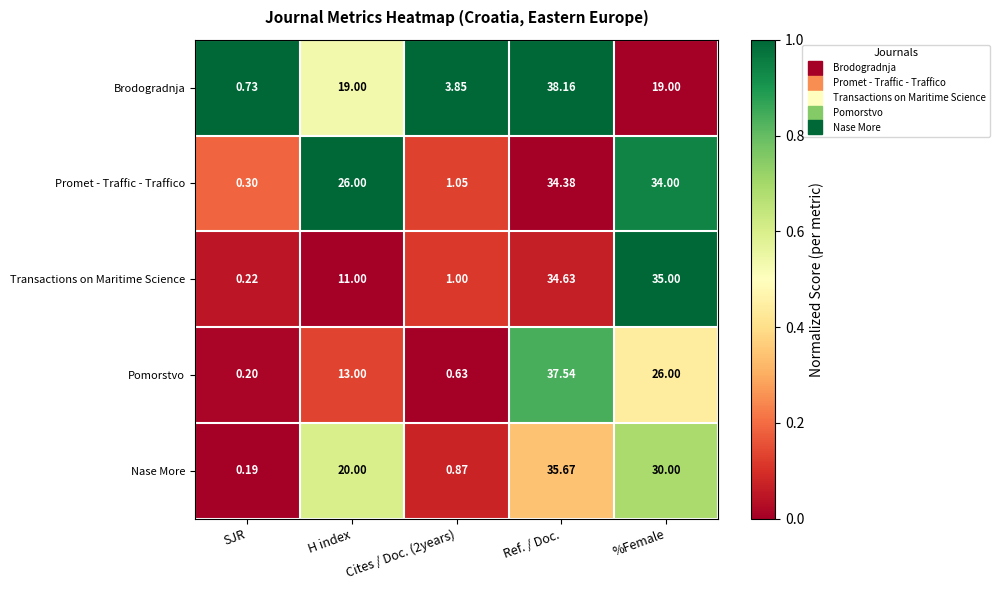

At which label does Nase More reach its minimum?

SJR